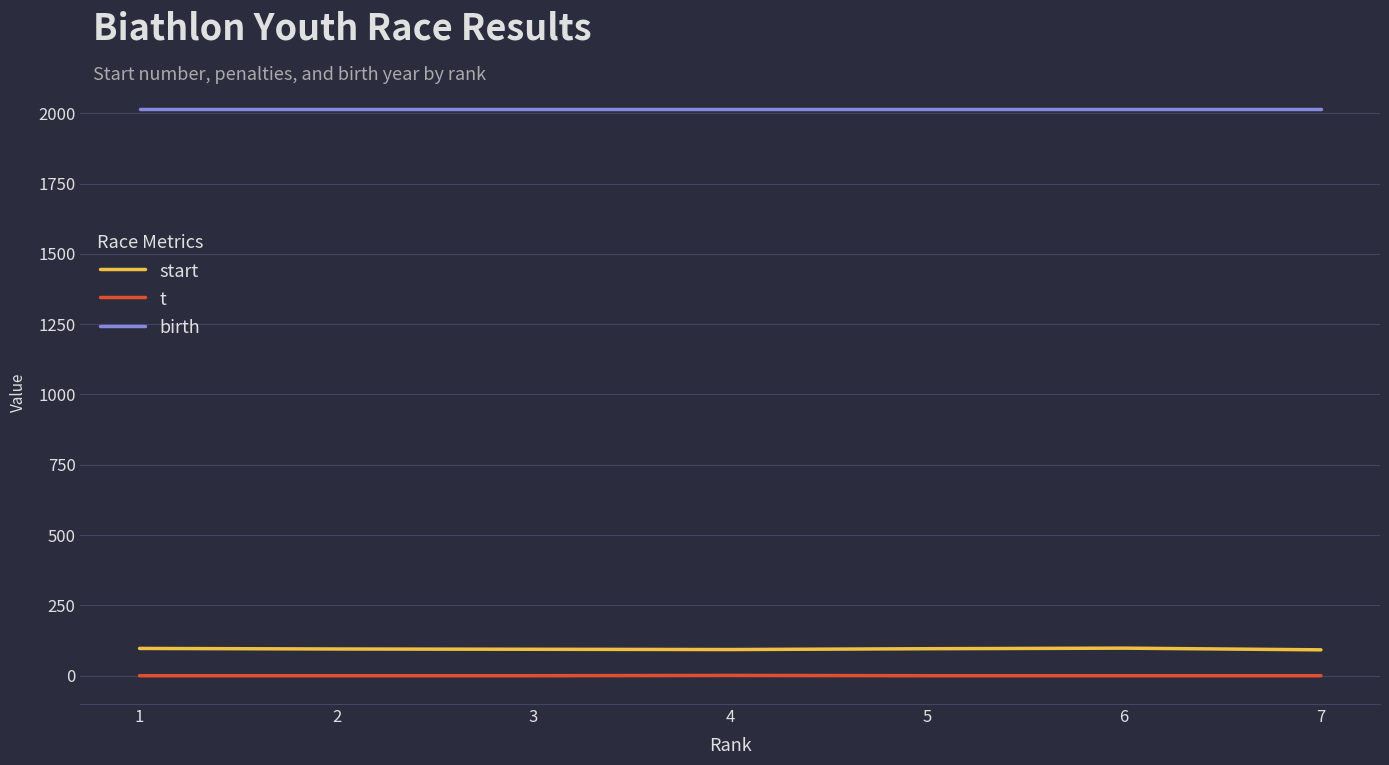

True or false: start and t cross at least once.

False